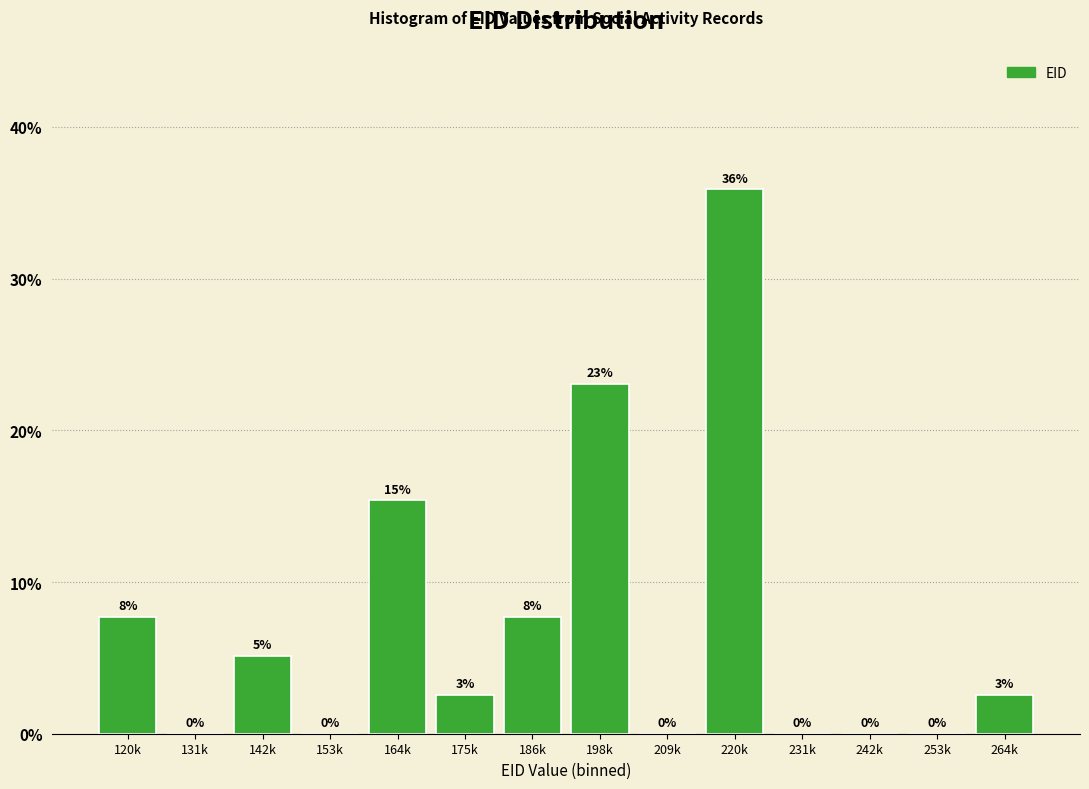

Is it true that the value at 198k is 5.1?

False